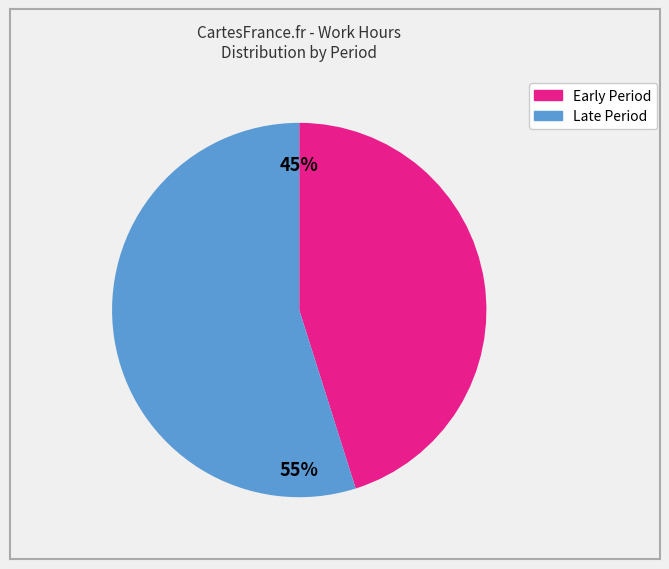

Count the number of slices in the pie.

2